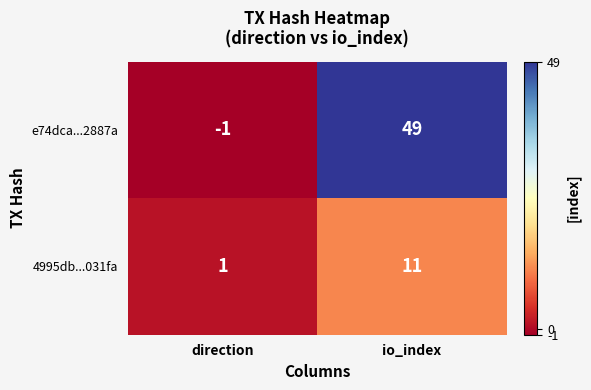

Which category has the lowest value across all series?

direction